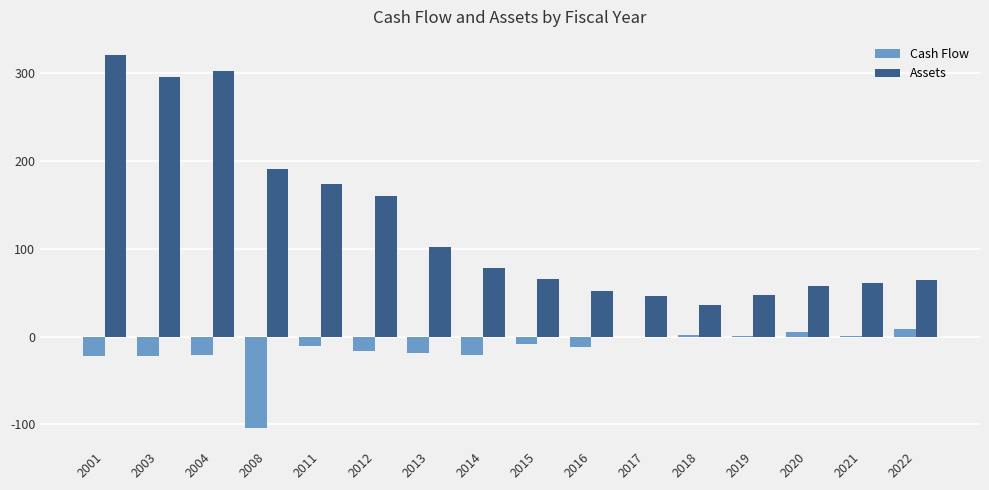

Is it true that Cash Flow equals -71.9 at 2008?

False